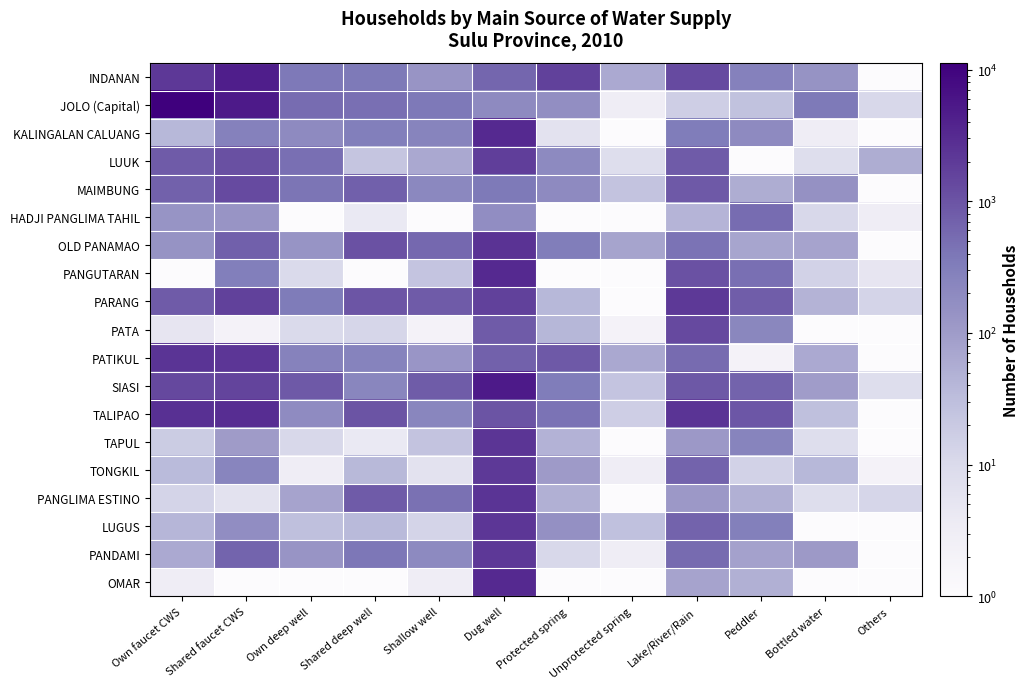

Reading left to right, transcribe all the data shown in this chart.

INDANAN: Own faucet CWS=2178.0	Shared faucet CWS=4518.0	Own deep well=369.0	Shared deep well=355.0	Shallow well=132.0	Dug well=622.0	Protected spring=1666.0	Unprotected spring=63.0	Lake/River/Rain=1297.0	Peddler=274.0	Bottled water=139.0	Others=0.1
JOLO (Capital): Own faucet CWS=11281.0	Shared faucet CWS=4952.0	Own deep well=521.0	Shared deep well=489.0	Shallow well=371.0	Dug well=192.0	Protected spring=168.0	Unprotected spring=3.0	Lake/River/Rain=16.0	Peddler=27.0	Bottled water=365.0	Others=11.0
KALINGALAN CALUANG: Own faucet CWS=39.0	Shared faucet CWS=284.0	Own deep well=192.0	Shared deep well=309.0	Shallow well=247.0	Dug well=3241.0	Protected spring=6.0	Unprotected spring=0.1	Lake/River/Rain=336.0	Peddler=195.0	Bottled water=3.0	Others=0.1
LUUK: Own faucet CWS=834.0	Shared faucet CWS=1107.0	Own deep well=486.0	Shared deep well=23.0	Shallow well=65.0	Dug well=1817.0	Protected spring=204.0	Unprotected spring=8.0	Lake/River/Rain=831.0	Peddler=0.1	Bottled water=8.0	Others=57.0
MAIMBUNG: Own faucet CWS=700.0	Shared faucet CWS=1308.0	Own deep well=415.0	Shared deep well=726.0	Shallow well=215.0	Dug well=360.0	Protected spring=197.0	Unprotected spring=25.0	Lake/River/Rain=861.0	Peddler=57.0	Bottled water=148.0	Others=0.1
HADJI PANGLIMA TAHIL: Own faucet CWS=134.0	Shared faucet CWS=131.0	Own deep well=0.1	Shared deep well=4.0	Shallow well=0.1	Dug well=171.0	Protected spring=0.1	Unprotected spring=0.1	Lake/River/Rain=43.0	Peddler=516.0	Bottled water=11.0	Others=3.0
OLD PANAMAO: Own faucet CWS=142.0	Shared faucet CWS=732.0	Own deep well=133.0	Shared deep well=1077.0	Shallow well=570.0	Dug well=2526.0	Protected spring=319.0	Unprotected spring=75.0	Lake/River/Rain=435.0	Peddler=72.0	Bottled water=79.0	Others=0.1
PANGUTARAN: Own faucet CWS=0.1	Shared faucet CWS=316.0	Own deep well=10.0	Shared deep well=0.1	Shallow well=24.0	Dug well=3266.0	Protected spring=0.1	Unprotected spring=0.1	Lake/River/Rain=1085.0	Peddler=487.0	Bottled water=14.0	Others=5.0
PARANG: Own faucet CWS=827.0	Shared faucet CWS=1635.0	Own deep well=348.0	Shared deep well=958.0	Shallow well=827.0	Dug well=1686.0	Protected spring=39.0	Unprotected spring=0.1	Lake/River/Rain=2067.0	Peddler=771.0	Bottled water=45.0	Others=13.0
PATA: Own faucet CWS=5.0	Shared faucet CWS=2.0	Own deep well=10.0	Shared deep well=12.0	Shallow well=2.0	Dug well=832.0	Protected spring=40.0	Unprotected spring=2.0	Lake/River/Rain=1333.0	Peddler=226.0	Bottled water=0.1	Others=0.1
PATIKUL: Own faucet CWS=2436.0	Shared faucet CWS=2256.0	Own deep well=269.0	Shared deep well=256.0	Shallow well=124.0	Dug well=701.0	Protected spring=869.0	Unprotected spring=66.0	Lake/River/Rain=538.0	Peddler=2.0	Bottled water=62.0	Others=0.1
SIASI: Own faucet CWS=1371.0	Shared faucet CWS=1554.0	Own deep well=877.0	Shared deep well=233.0	Shallow well=789.0	Dug well=4966.0	Protected spring=340.0	Unprotected spring=24.0	Lake/River/Rain=888.0	Peddler=681.0	Bottled water=98.0	Others=8.0
TALIPAO: Own faucet CWS=2643.0	Shared faucet CWS=2841.0	Own deep well=190.0	Shared deep well=982.0	Shallow well=231.0	Dug well=1010.0	Protected spring=427.0	Unprotected spring=16.0	Lake/River/Rain=2393.0	Peddler=923.0	Bottled water=29.0	Others=0.1
TAPUL: Own faucet CWS=18.0	Shared faucet CWS=102.0	Own deep well=11.0	Shared deep well=4.0	Shallow well=25.0	Dug well=2338.0	Protected spring=47.0	Unprotected spring=0.1	Lake/River/Rain=111.0	Peddler=252.0	Bottled water=8.0	Others=0.1
TONGKIL: Own faucet CWS=35.0	Shared faucet CWS=239.0	Own deep well=3.0	Shared deep well=37.0	Shallow well=6.0	Dug well=2076.0	Protected spring=104.0	Unprotected spring=3.0	Lake/River/Rain=677.0	Peddler=14.0	Bottled water=39.0	Others=2.0
PANGLIMA ESTINO: Own faucet CWS=13.0	Shared faucet CWS=6.0	Own deep well=79.0	Shared deep well=836.0	Shallow well=470.0	Dug well=2416.0	Protected spring=51.0	Unprotected spring=0.1	Lake/River/Rain=111.0	Peddler=50.0	Bottled water=8.0	Others=12.0
LUGUS: Own faucet CWS=42.0	Shared faucet CWS=175.0	Own deep well=29.0	Shared deep well=36.0	Shallow well=13.0	Dug well=2207.0	Protected spring=153.0	Unprotected spring=28.0	Lake/River/Rain=664.0	Peddler=304.0	Bottled water=0.1	Others=0.1
PANDAMI: Own faucet CWS=63.0	Shared faucet CWS=643.0	Own deep well=132.0	Shared deep well=385.0	Shallow well=198.0	Dug well=2176.0	Protected spring=11.0	Unprotected spring=3.0	Lake/River/Rain=541.0	Peddler=84.0	Bottled water=107.0	Others=0.1
OMAR: Own faucet CWS=3.0	Shared faucet CWS=0.1	Own deep well=0.1	Shared deep well=0.1	Shallow well=3.0	Dug well=3203.0	Protected spring=0.1	Unprotected spring=0.1	Lake/River/Rain=77.0	Peddler=51.0	Bottled water=0.1	Others=0.1